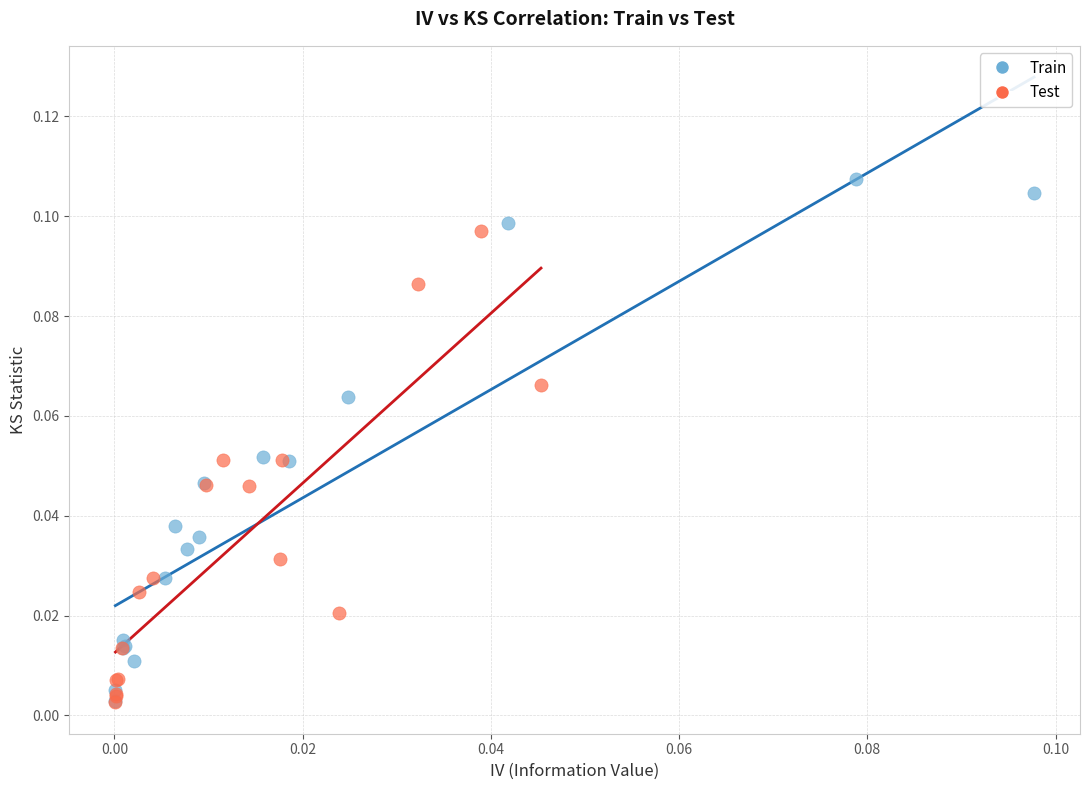

What are all the series names shown in the legend?

Train, Test